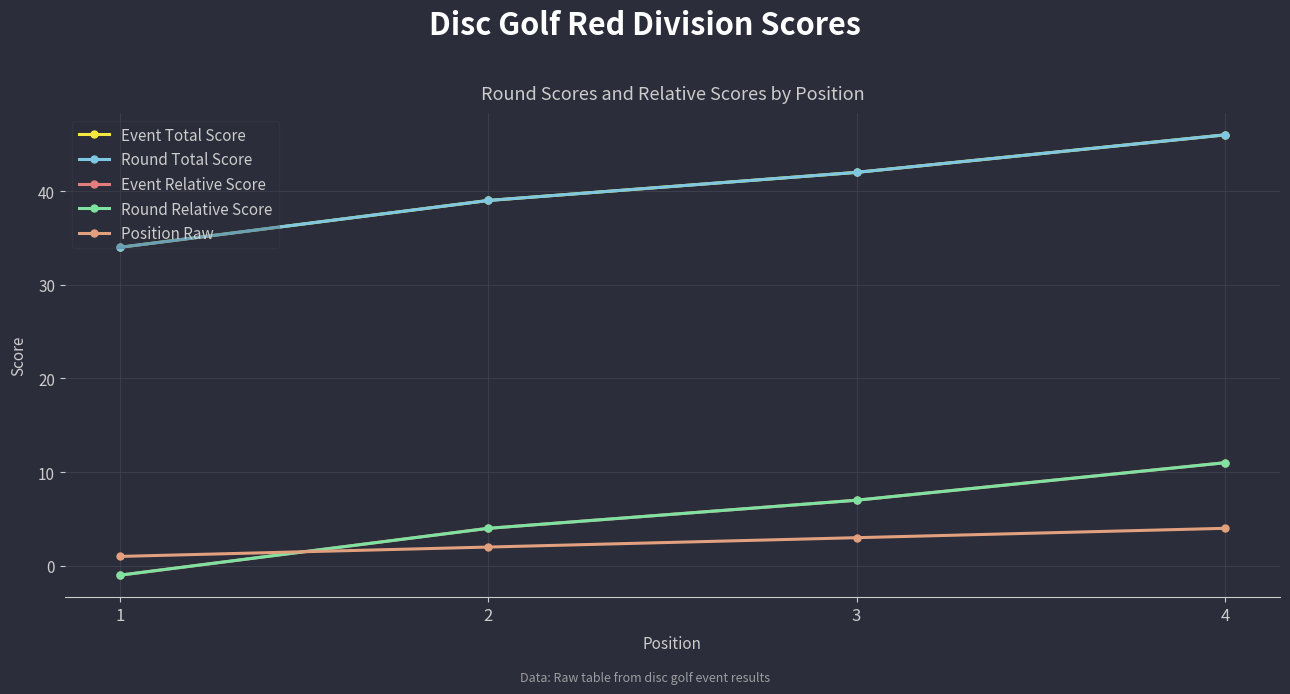

The Position Raw series shows 1 at 3. True or false?

False